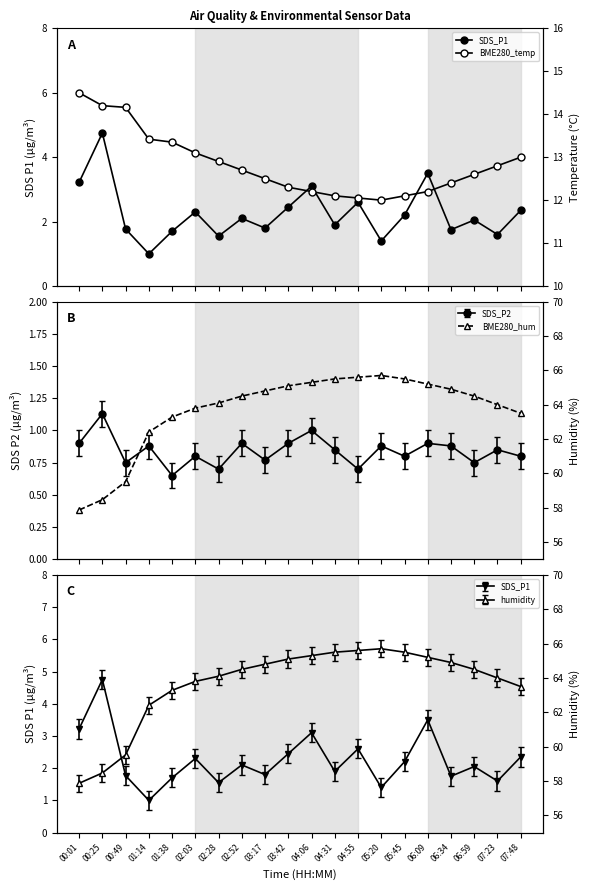

What is the label of the 9th point from the left?

03:17